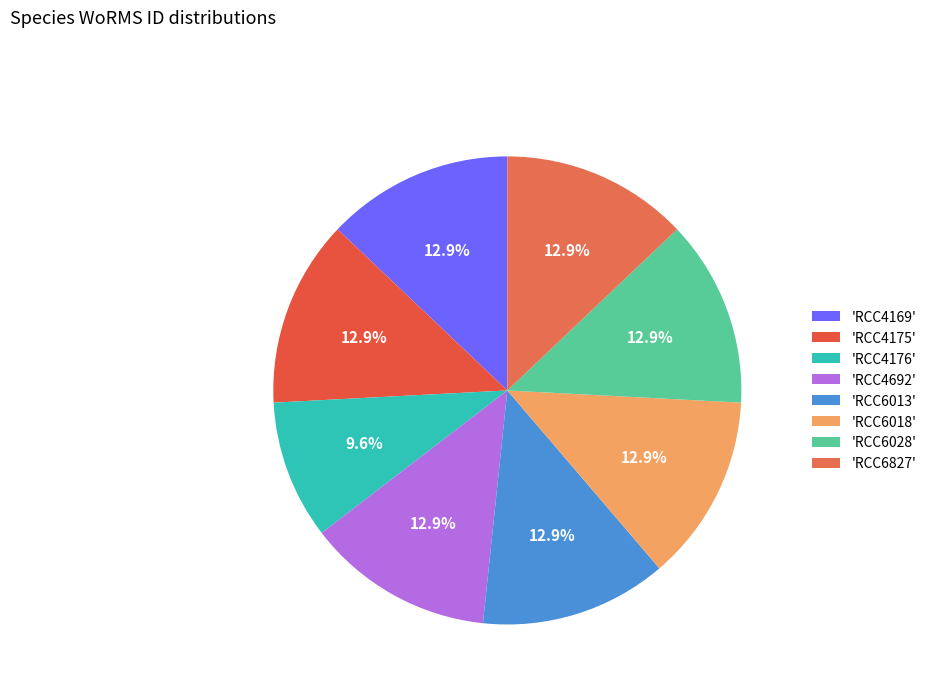

How many segments does this pie chart have?

8